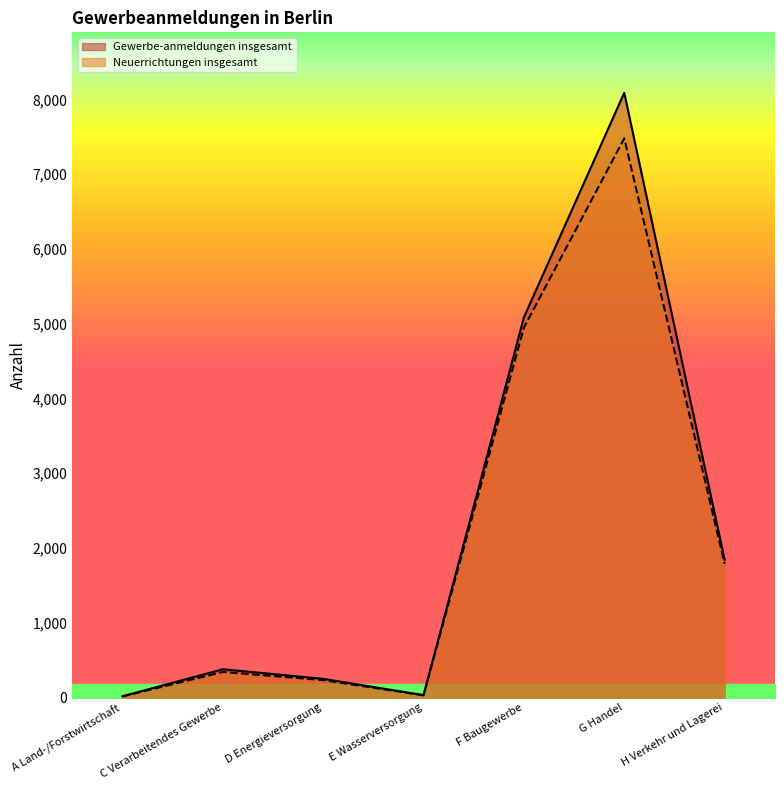

The Gewerbe-anmeldungen insgesamt series shows 159 at C Verarbeitendes Gewerbe. True or false?

False